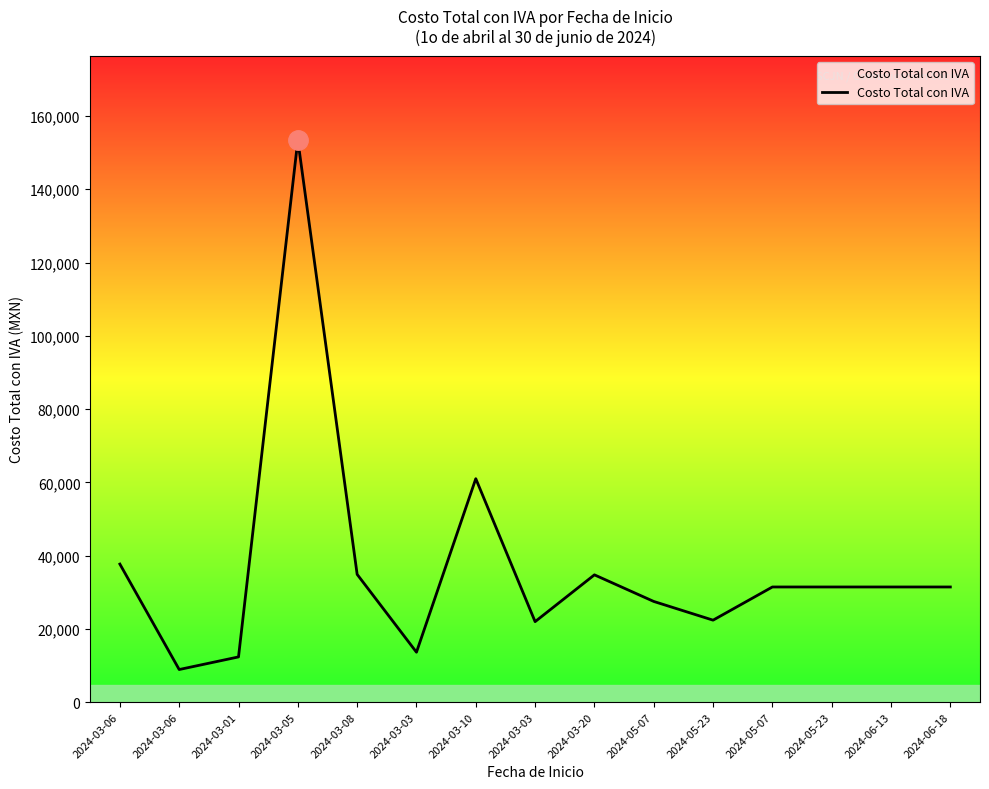

What is the maximum value shown in the chart?

153426.7